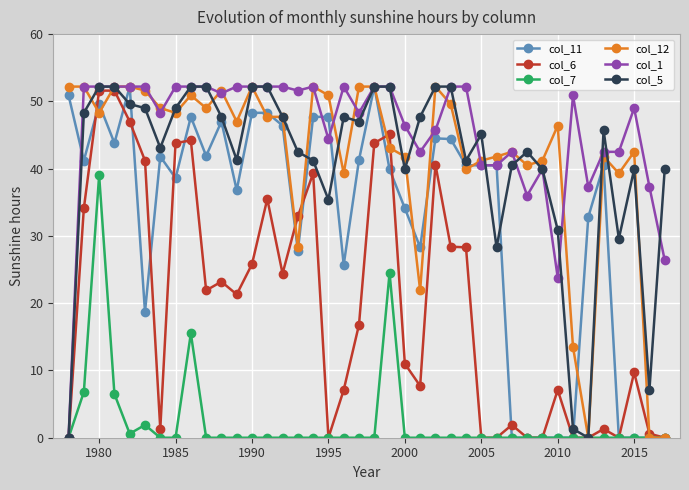

Which series has the largest total across all categories?

col_1